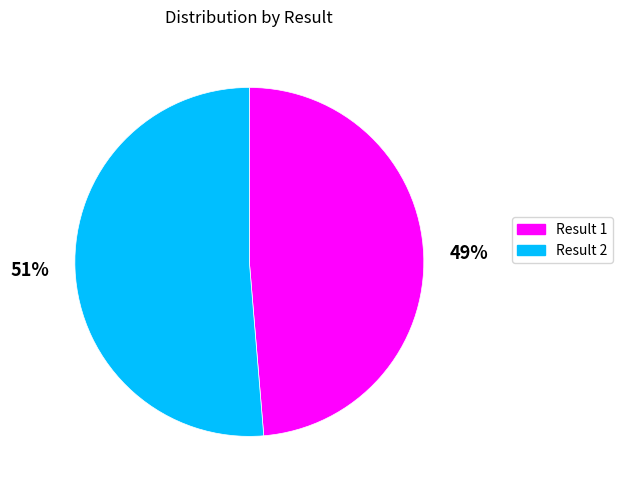

Which has a higher value, 51% or 49%?

51%